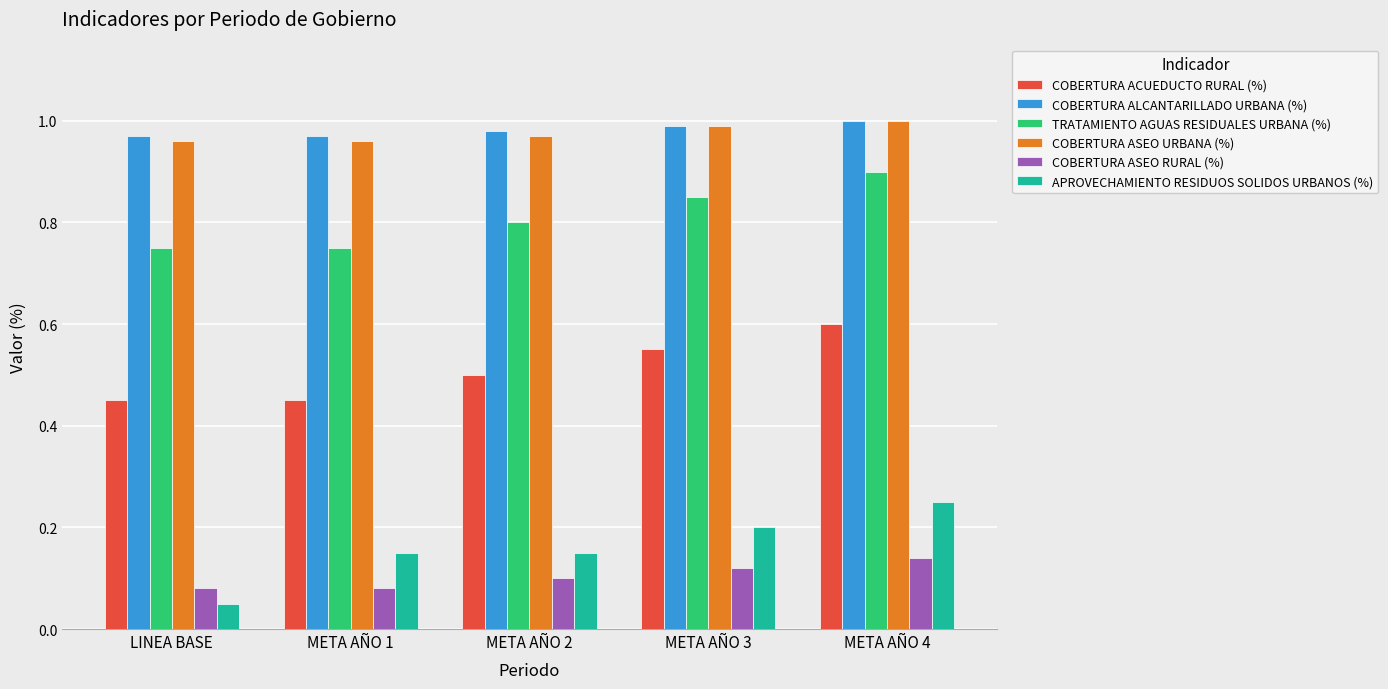

At how many categories does at least one series exceed 0?

5